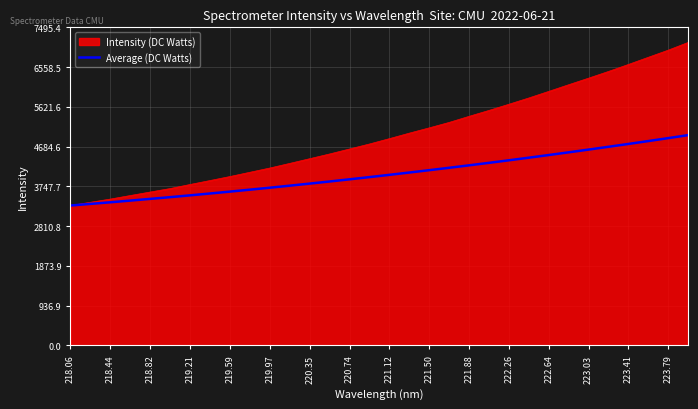

How many lines are shown in the chart?

2